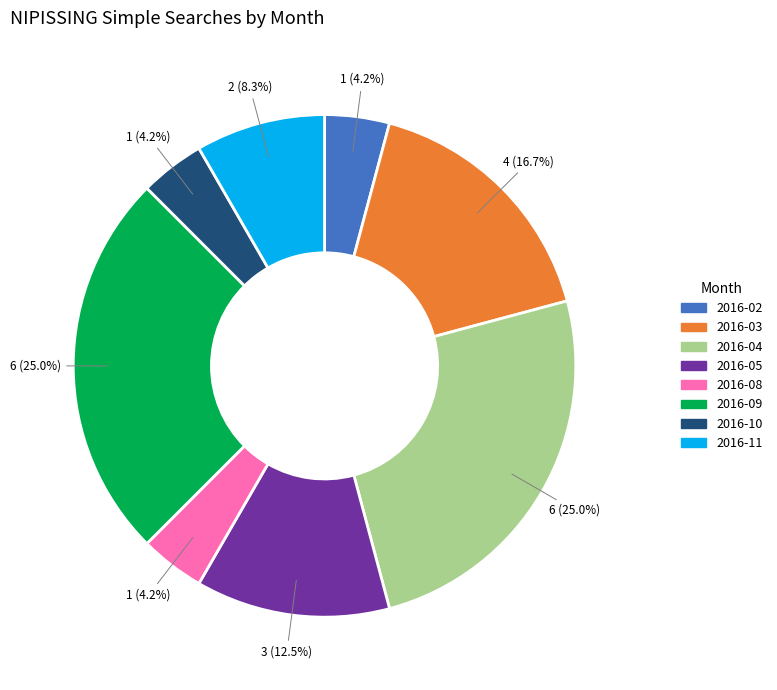

Approximately how many times larger is the value at 2016-08 compared to 2016-05?

0.3